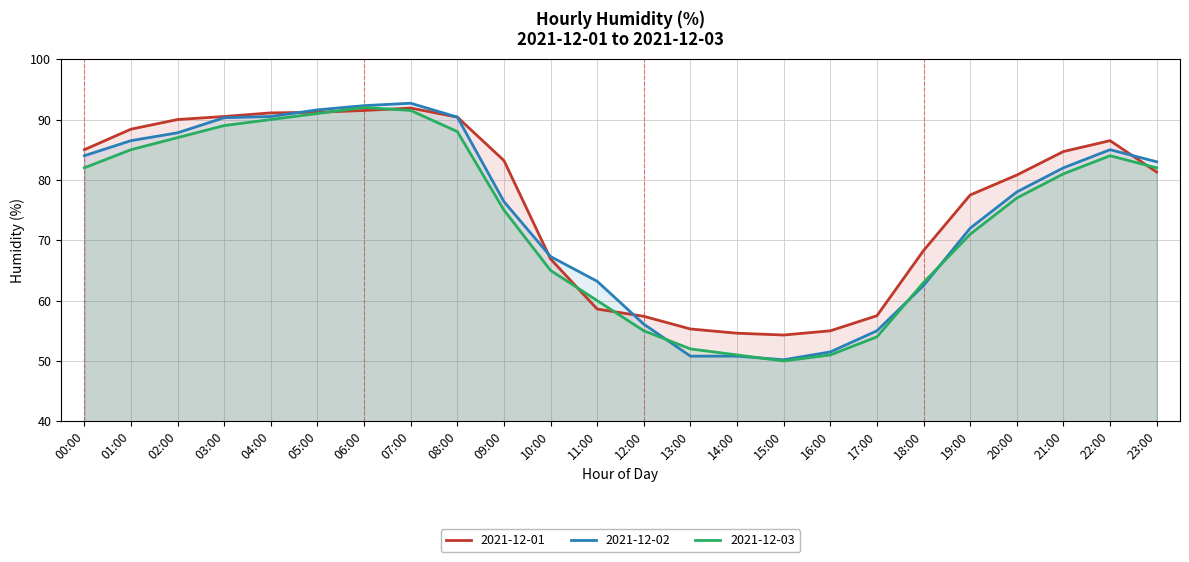

List the series in order of their peak value, lowest first.

2021-12-01, 2021-12-03, 2021-12-02